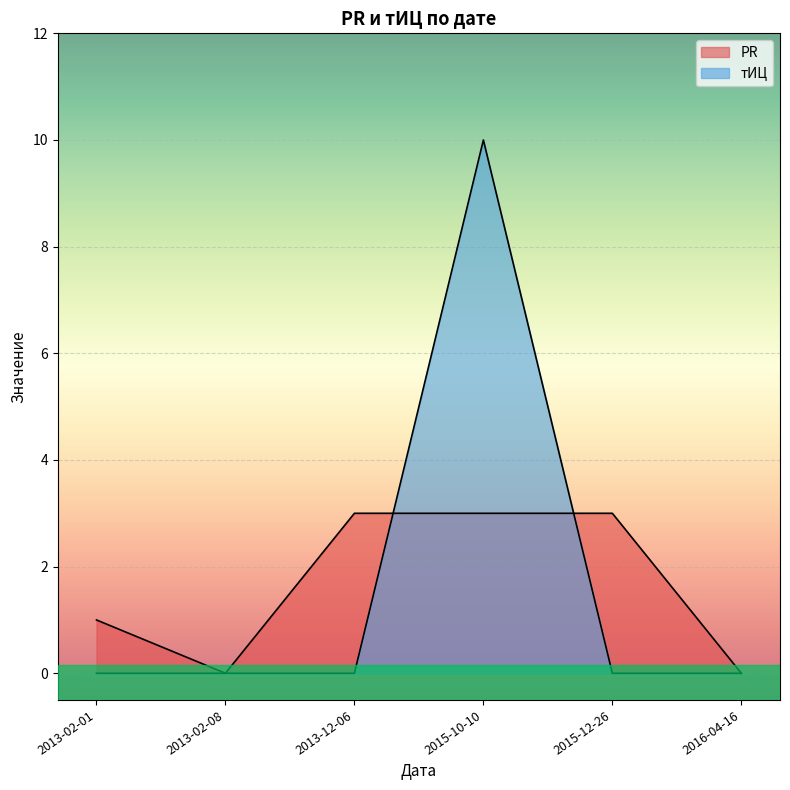

What is the maximum value shown in the chart?

10